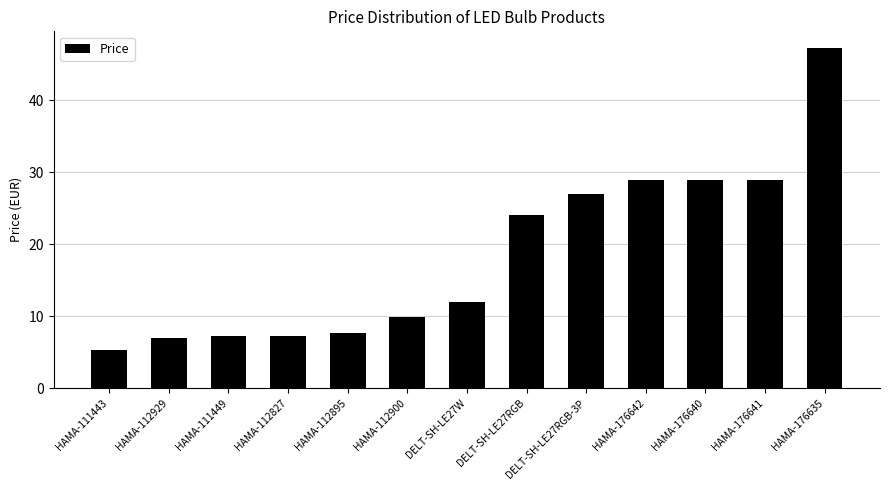

What is the value of the 4th bar from the left?

7.3